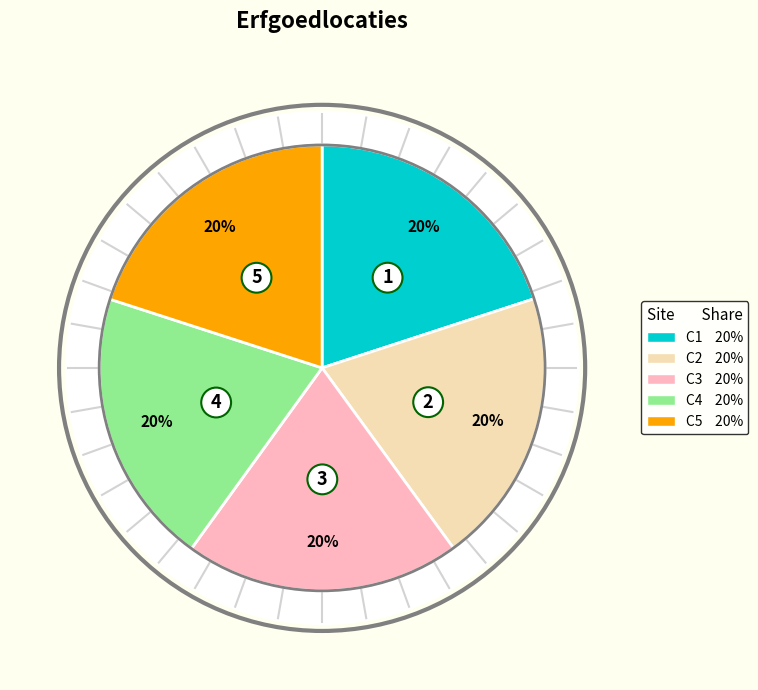

How many slices are in this pie chart?

5